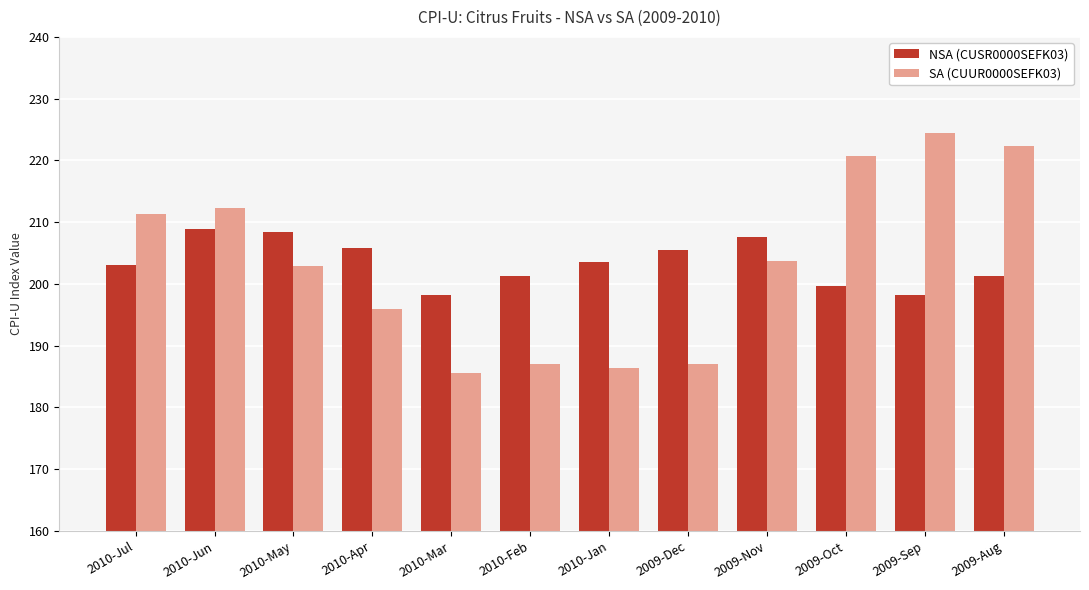

Is the value of SA (CUUR0000SEFK03) at 2010-Jan greater than the value of NSA (CUSR0000SEFK03) at 2010-Jul?

No